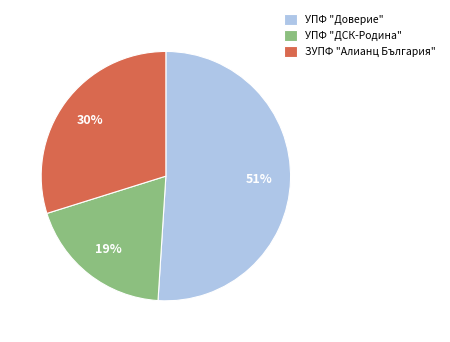

What is the ratio of the value at УПФ "ДСК-Родина" to the value at УПФ "Доверие"?

0.4